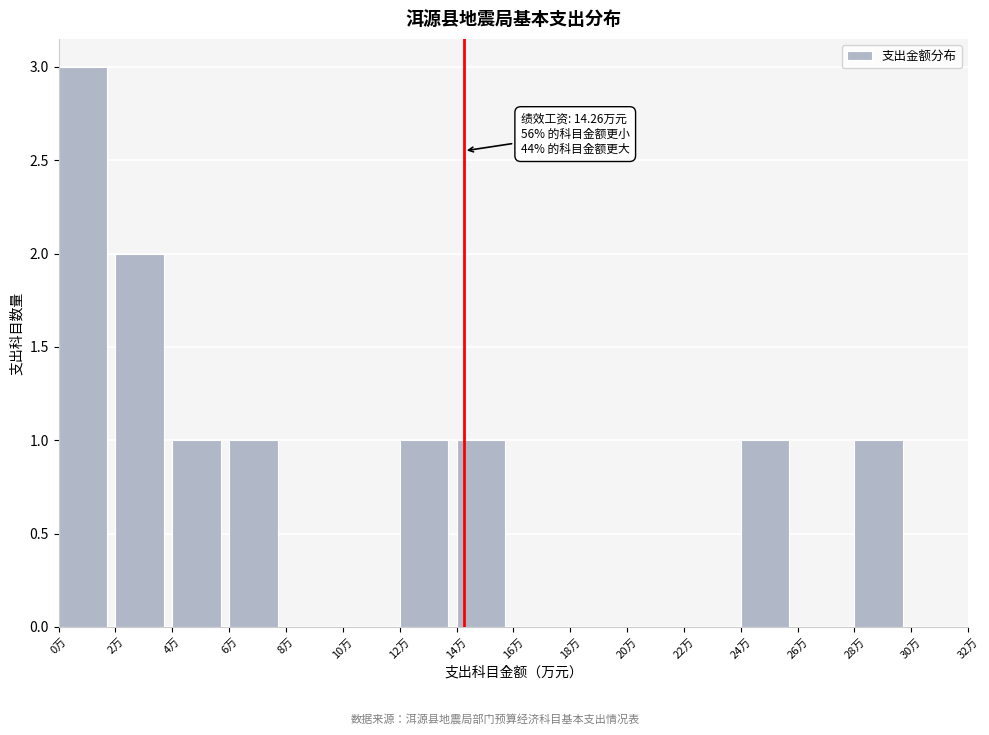

Over which range of the x-axis is the bar tallest?

0 to 2